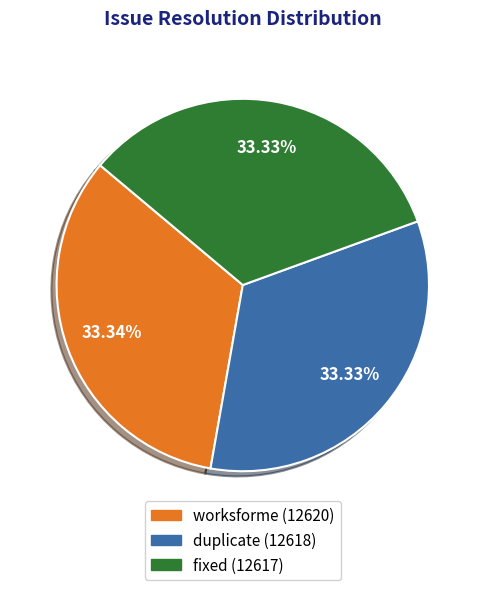

Is there any slice that represents more than half of the pie?

No